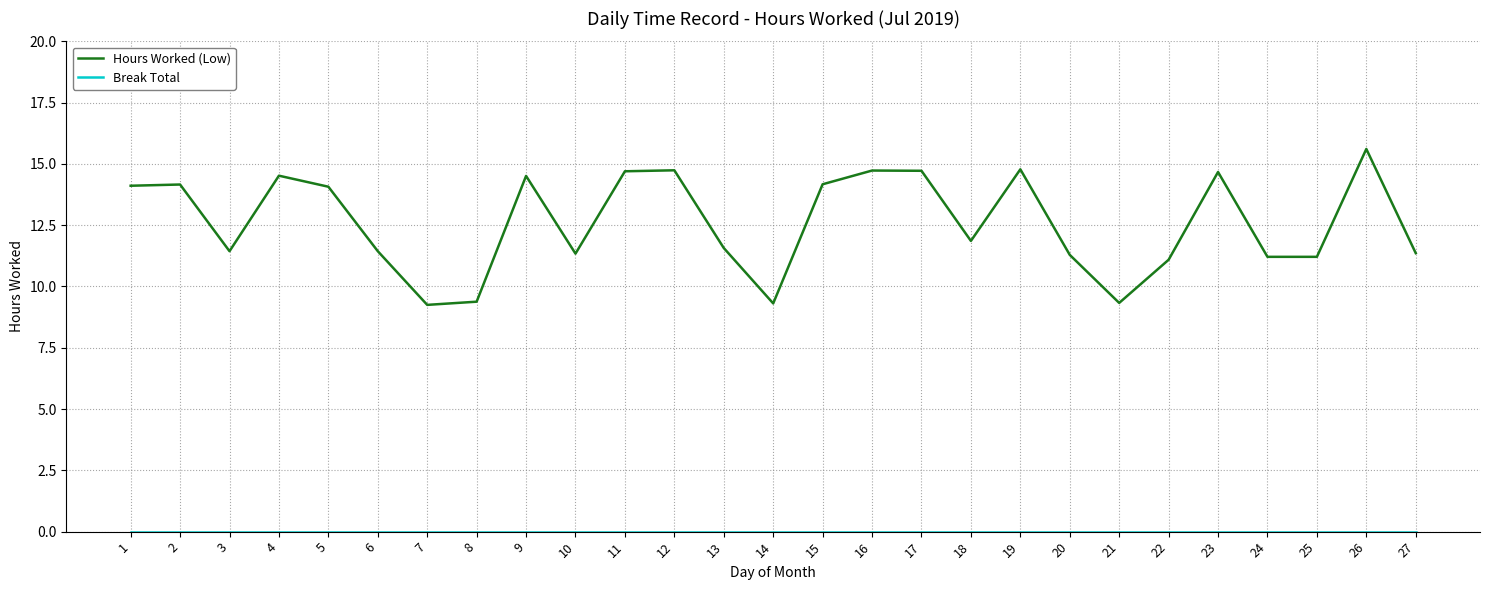

Which series has the widest spread of values?

Hours Worked (Low)